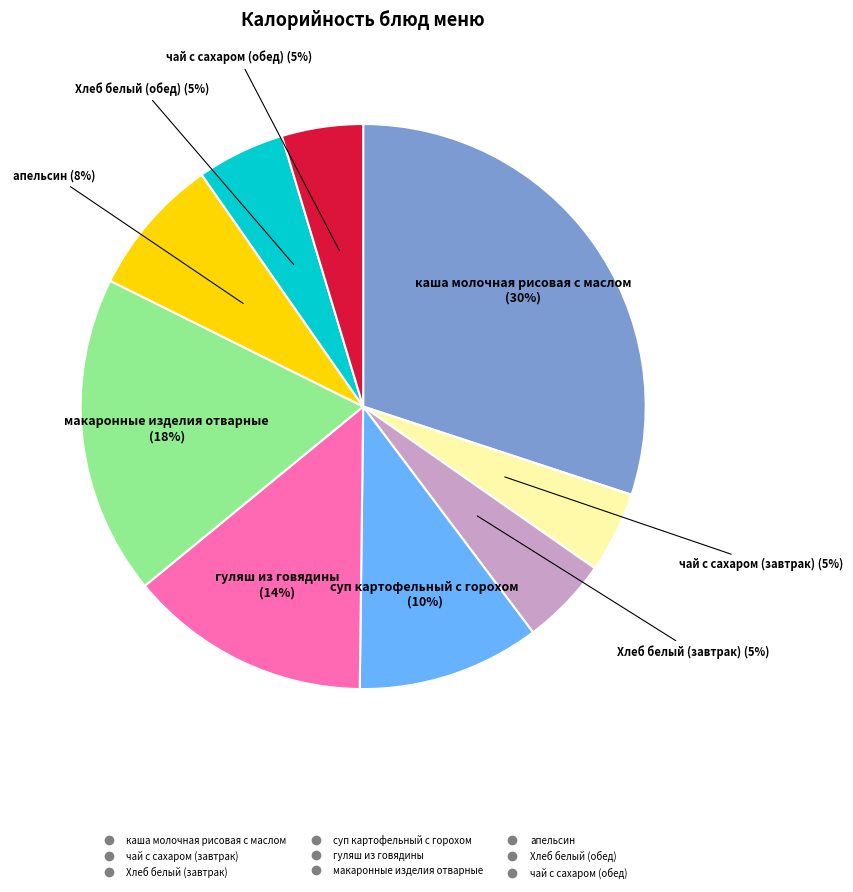

The чай с сахаром (обед) slice represents 12% of the pie. True or false?

False